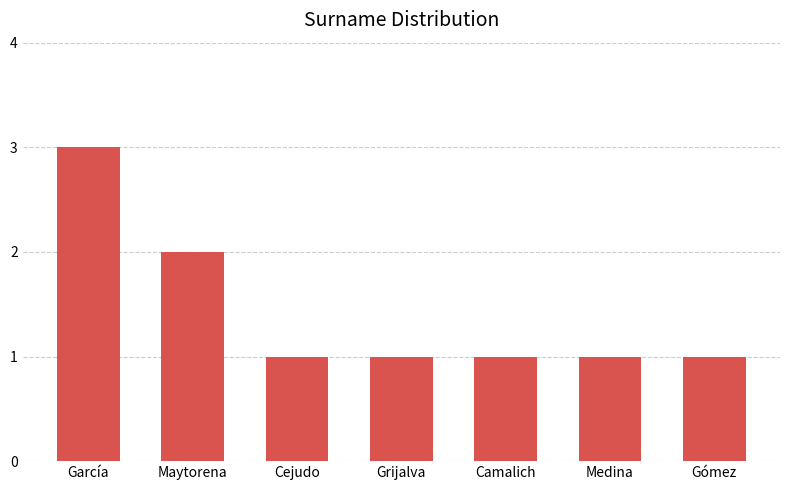

True or false: the data shows 1 at Grijalva.

True